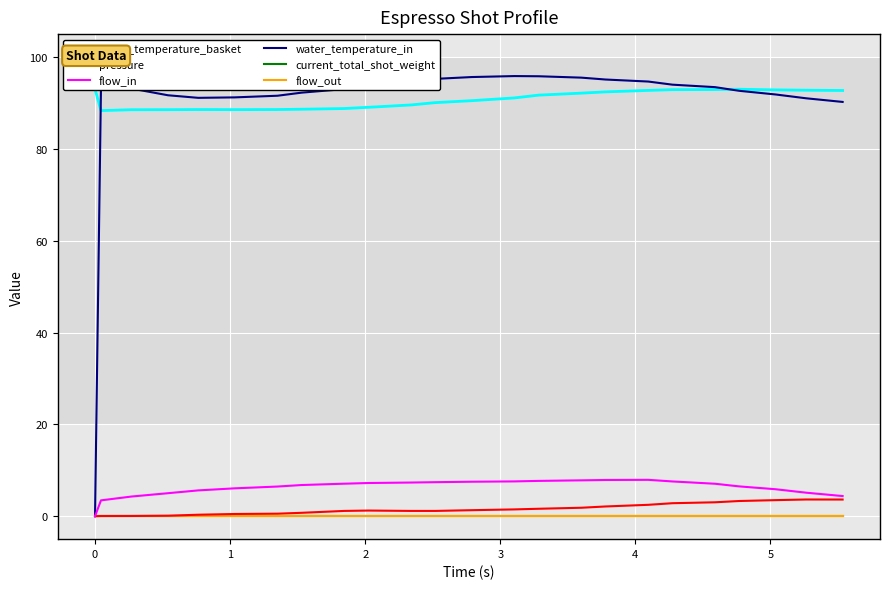

True or false: pressure and current_total_shot_weight cross at least once.

False